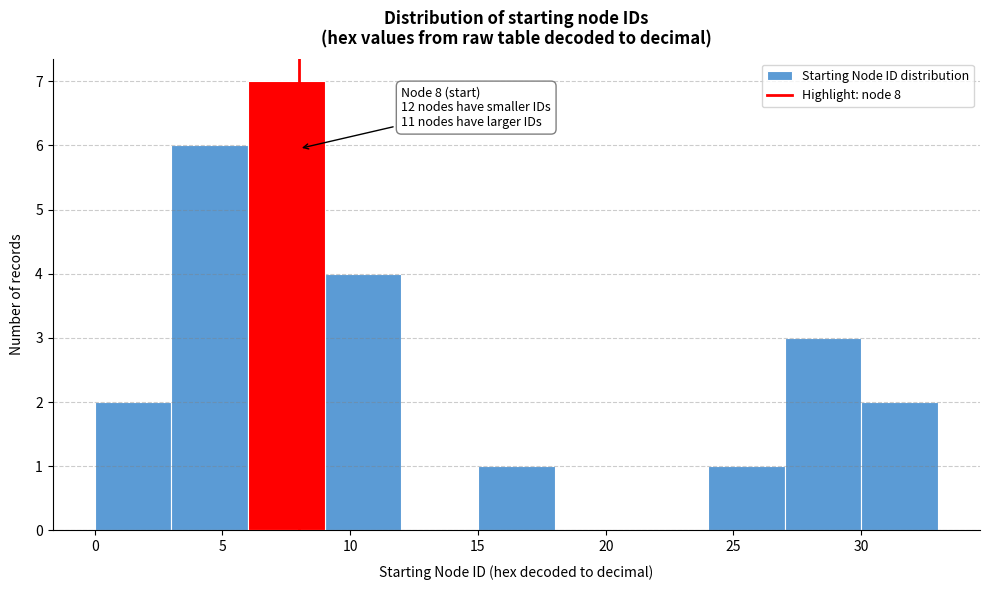

Which range on the x-axis has the tallest bar?

6 to 9